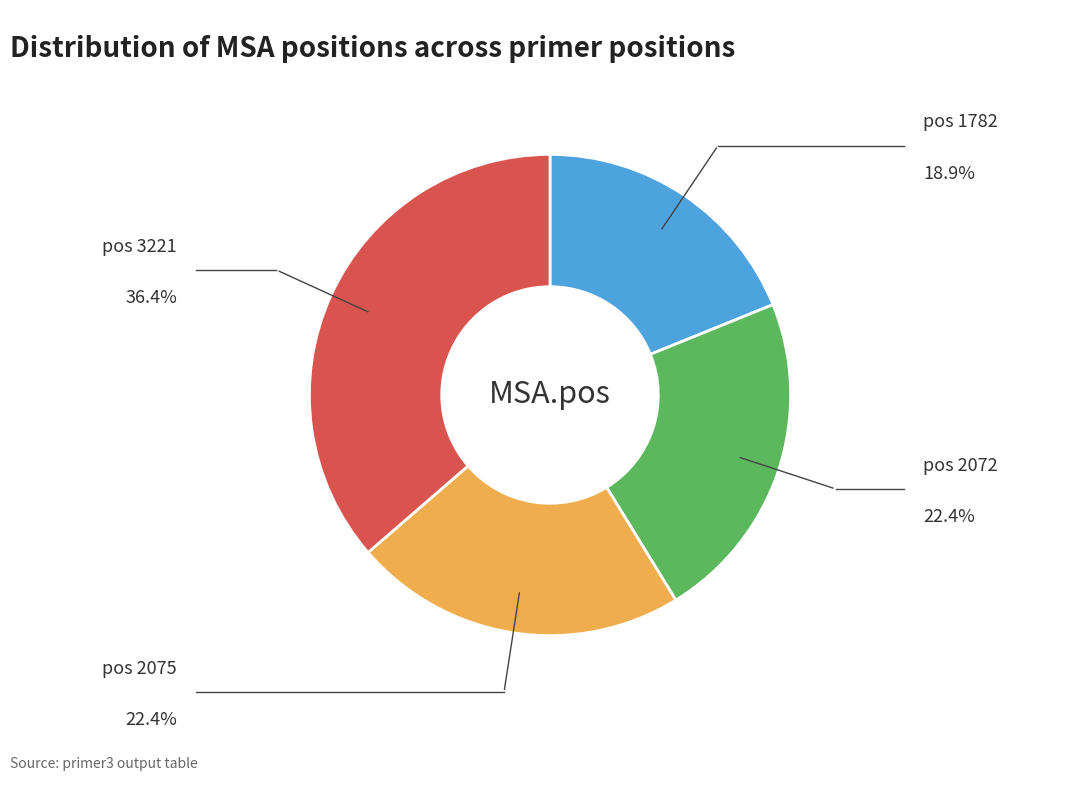

Is there a majority slice in this chart?

No